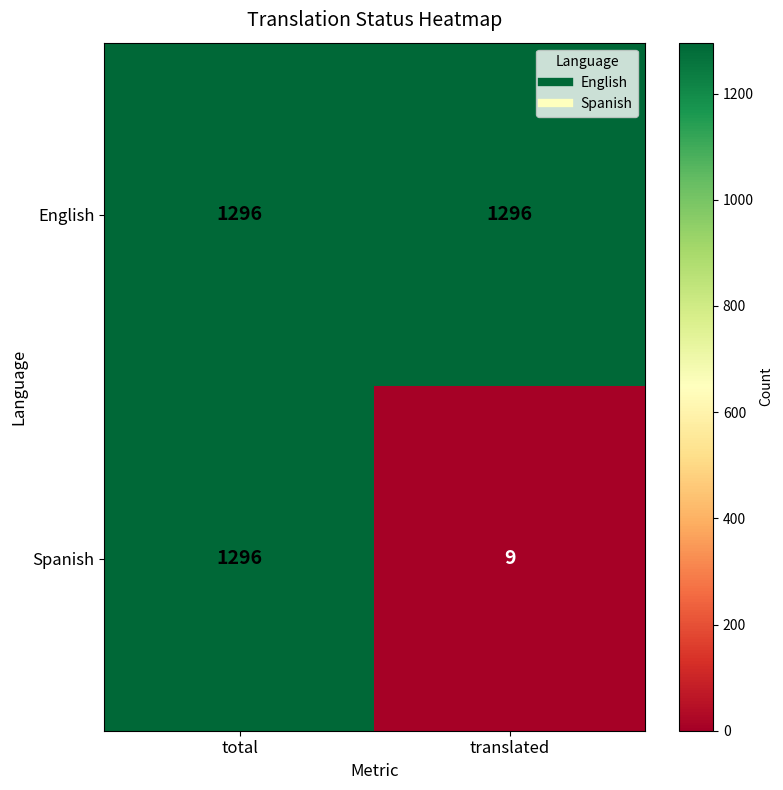

The English series shows 686 at total. True or false?

False